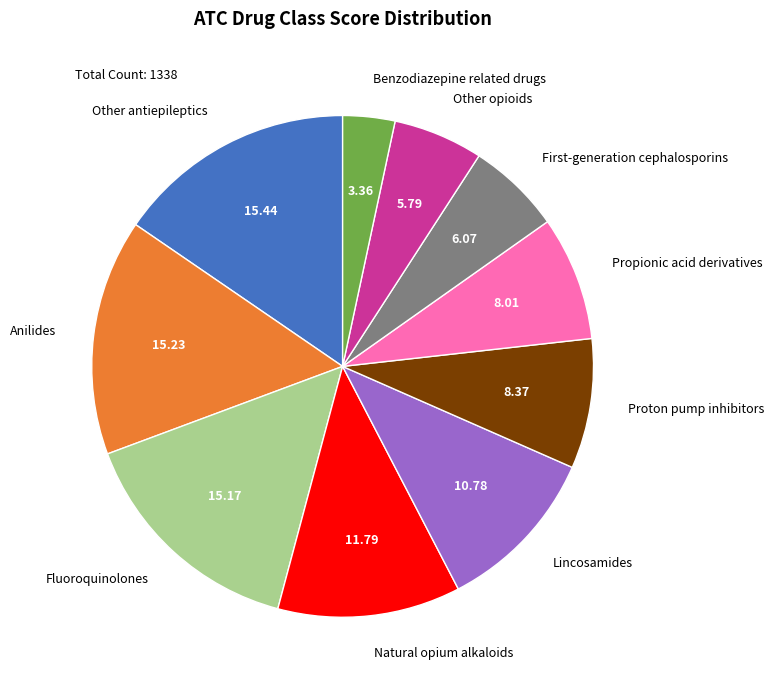

Is the sum of Other antiepileptics and Other opioids greater than half?

No